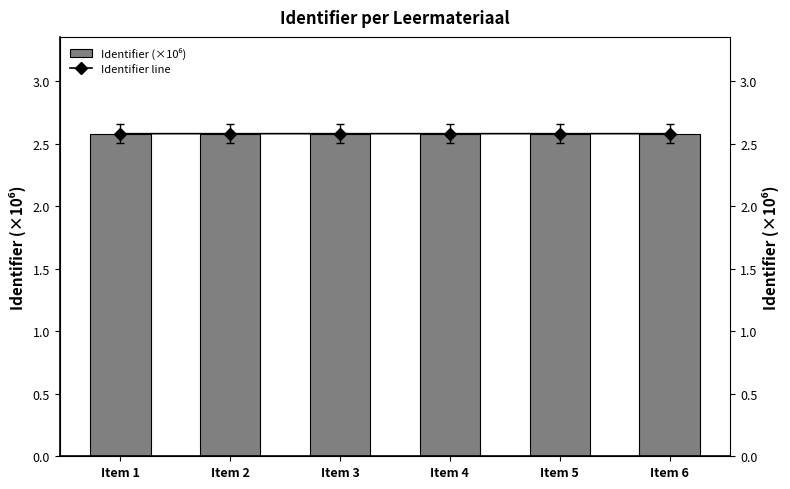

What are all the series names shown in the legend?

Identifier (×10⁶), Identifier line